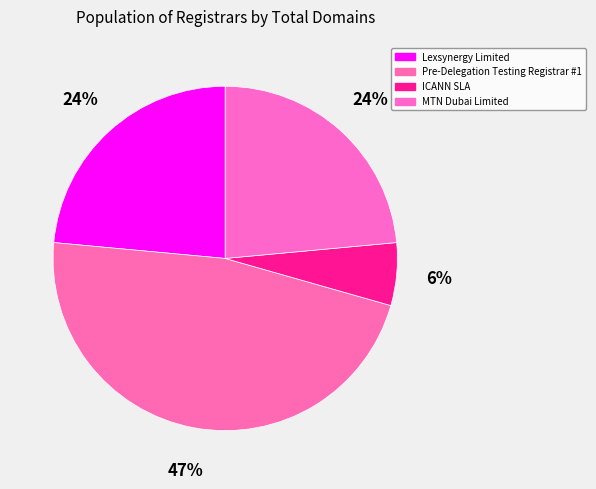

Is there a majority slice in this chart?

No